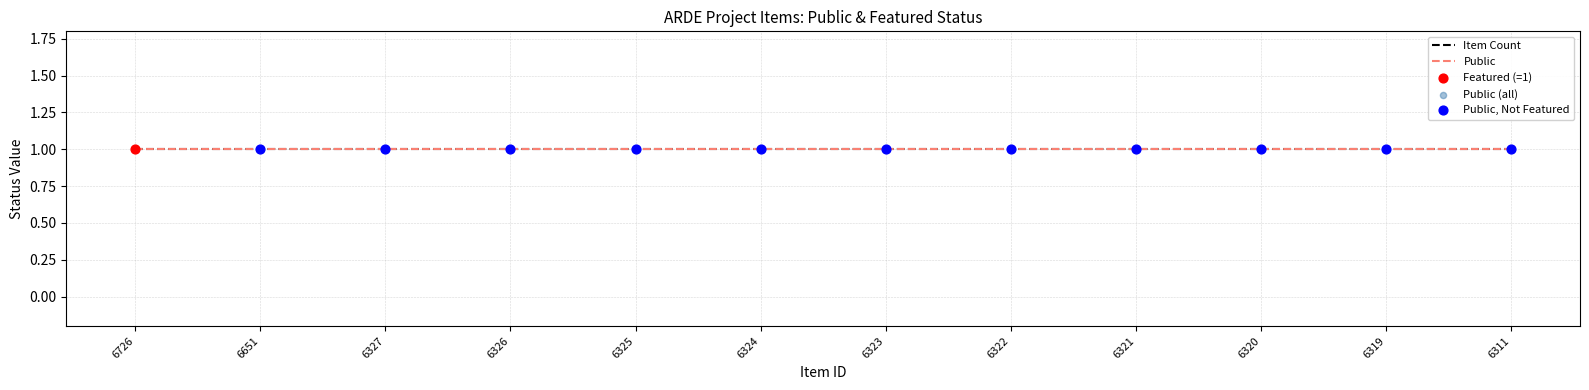

At how many categories does at least one series exceed 0?

12